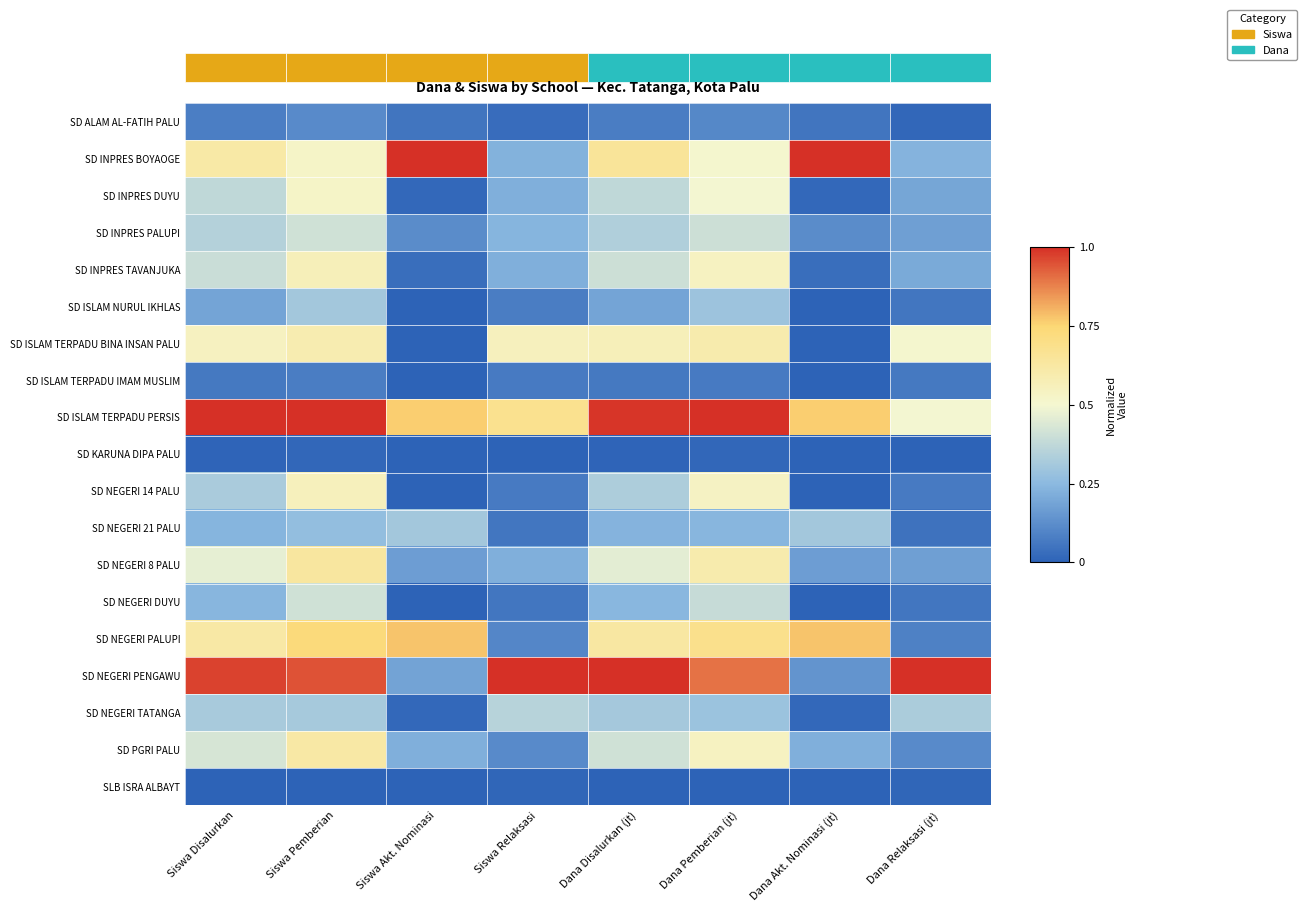

The value of SD INPRES PALUPI at Dana Pemberian (jt) is 0.1. True or false?

False